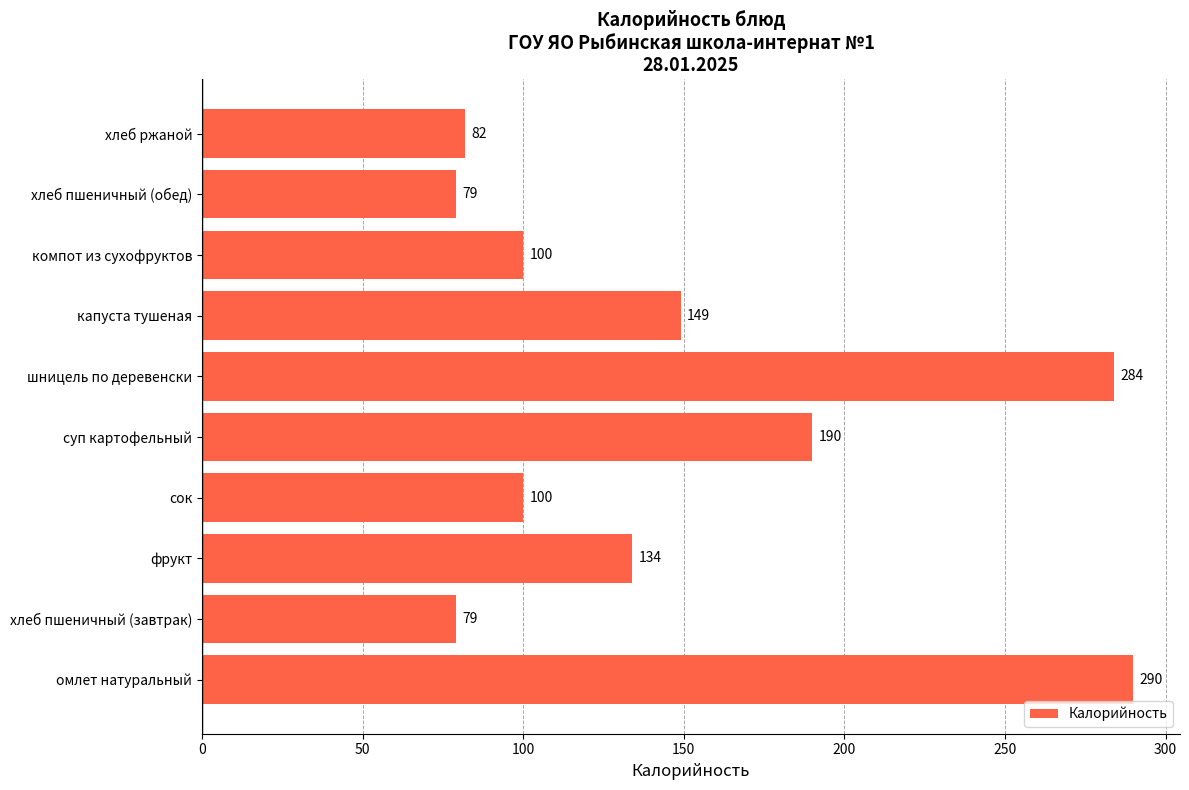

Reading top to bottom, transcribe all the data shown in this chart.

82	79	100	149	284	190	100	134	79	290